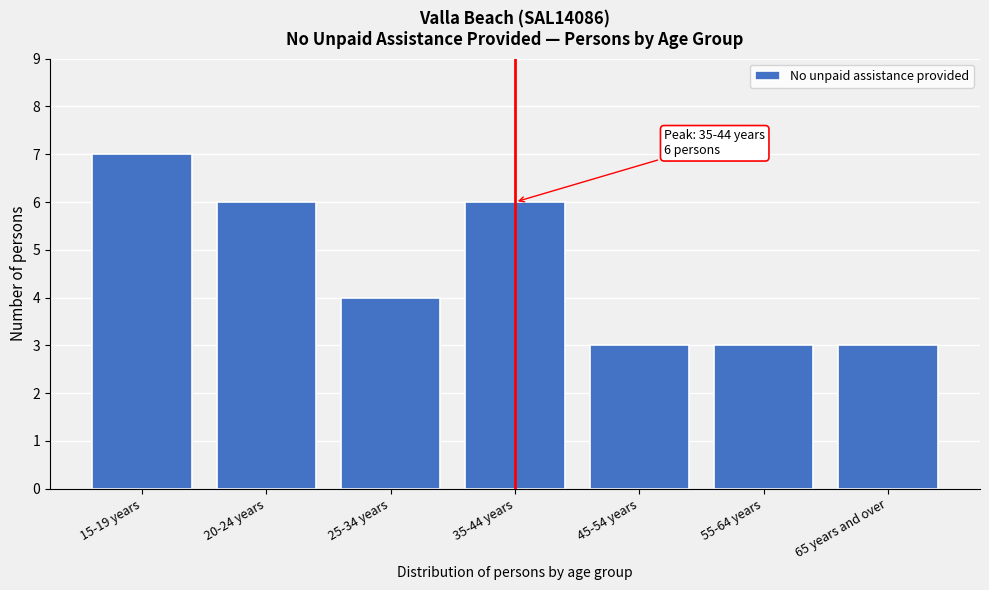

Reading left to right, transcribe all the data shown in this chart.

15-19 years=7	20-24 years=6	25-34 years=4	35-44 years=6	45-54 years=3	55-64 years=3	65 years and over=3